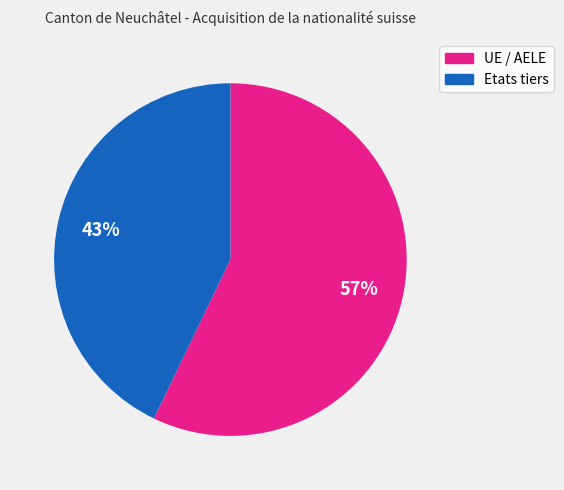

To the nearest percent, what portion does UE / AELE represent?

57%